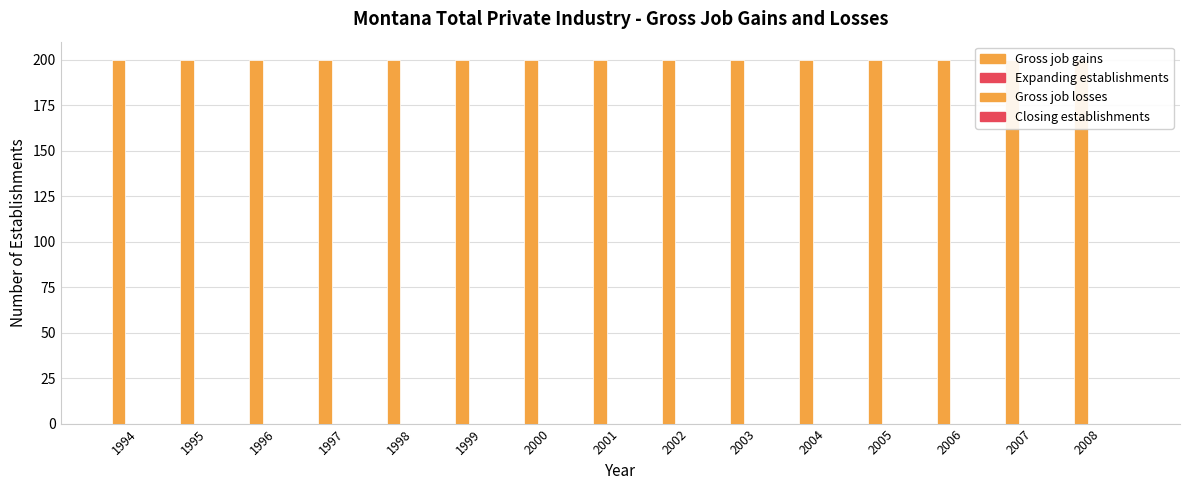

At which category is the sum across all series the highest?

1994